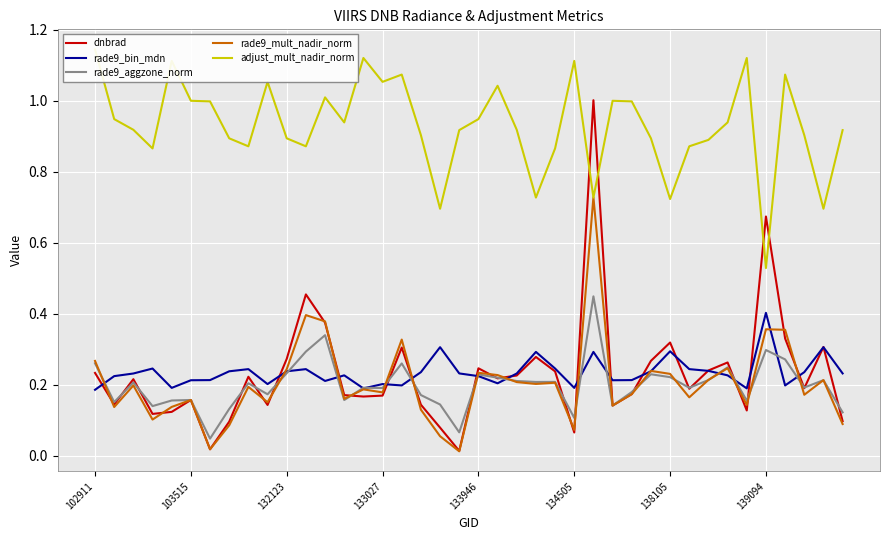

Is the value of dnbrad at 31 greater than the value of rade9_aggzone_norm at 39?

Yes